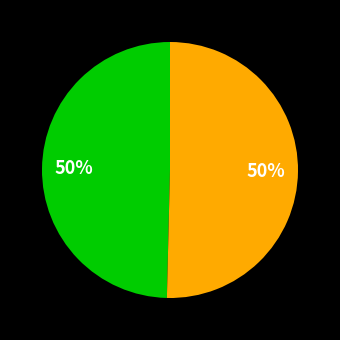

To the nearest percent, what is the average slice percentage?

50%